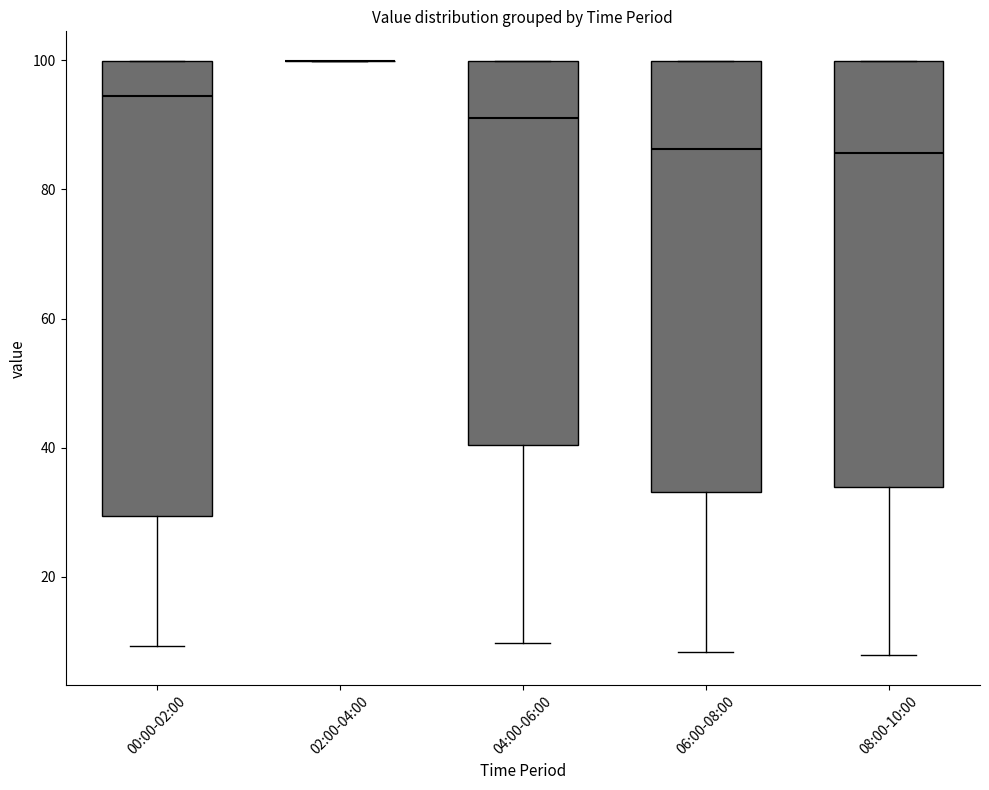

Which box is the tallest, from its lower edge to its upper edge?

00:00-02:00